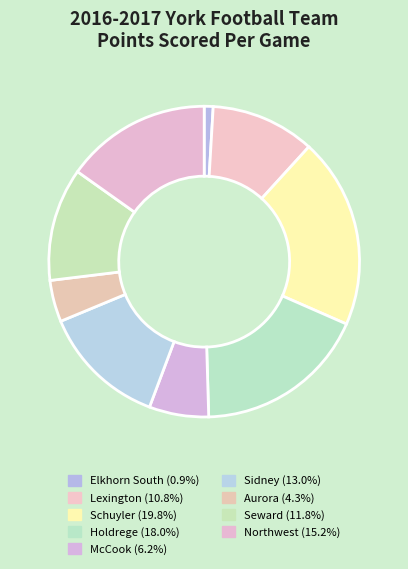

The Elkhorn South slice represents 11% of the pie. True or false?

False